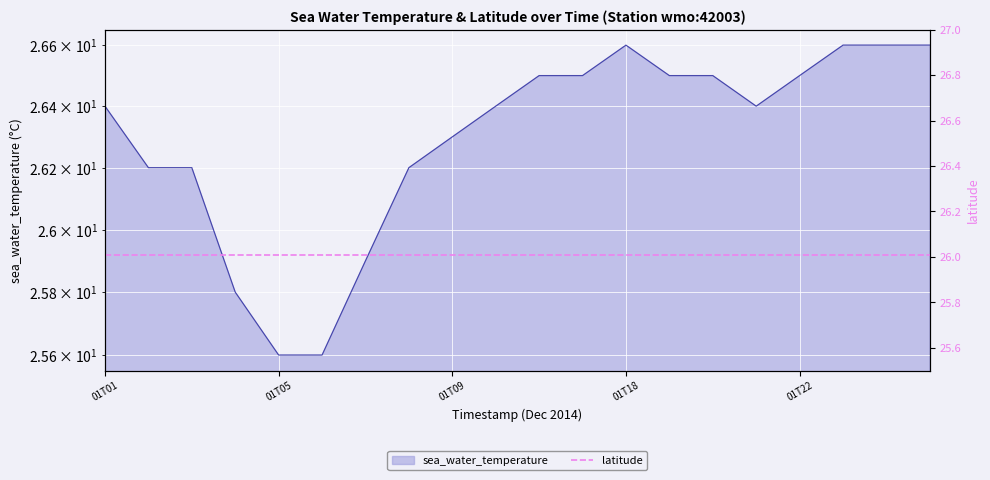

What is the label of the 11th point from the left?

01T11